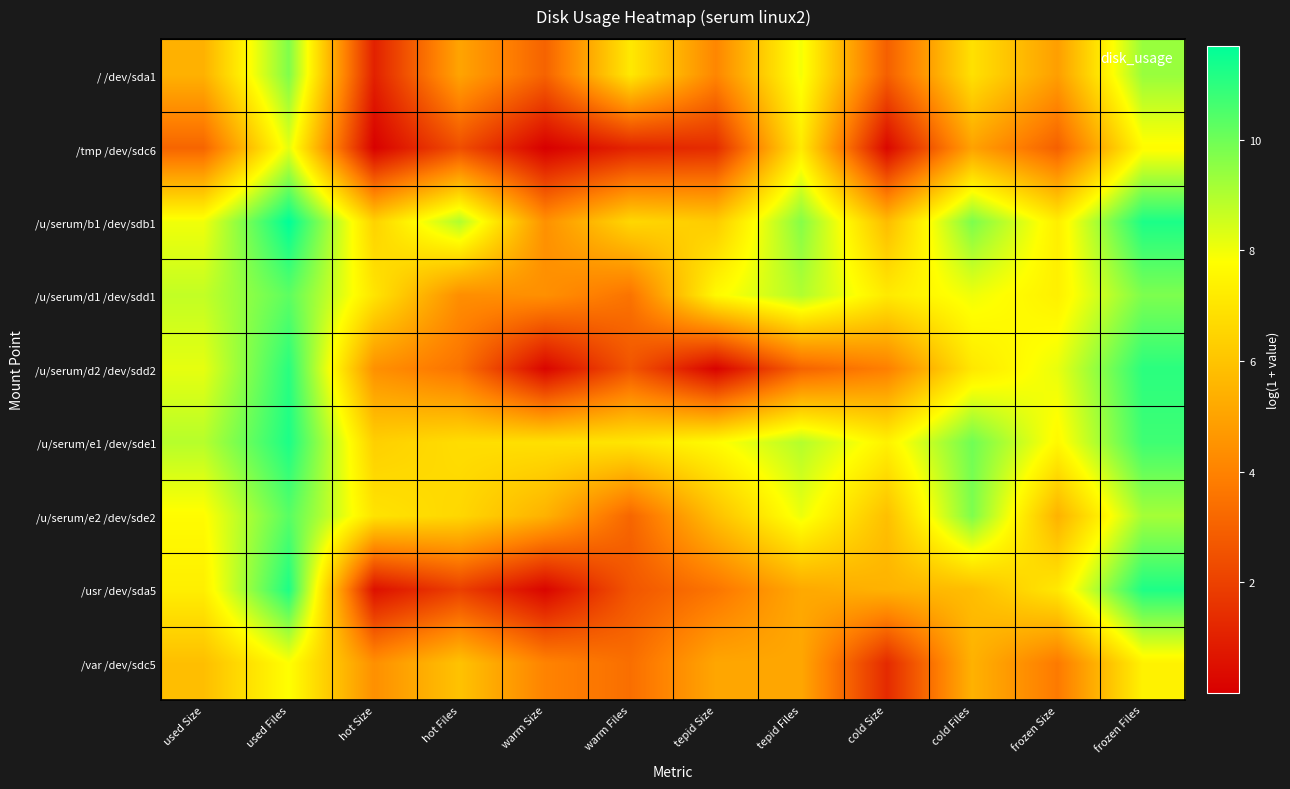

What is the difference between the highest and lowest values at warm Files?

6.0